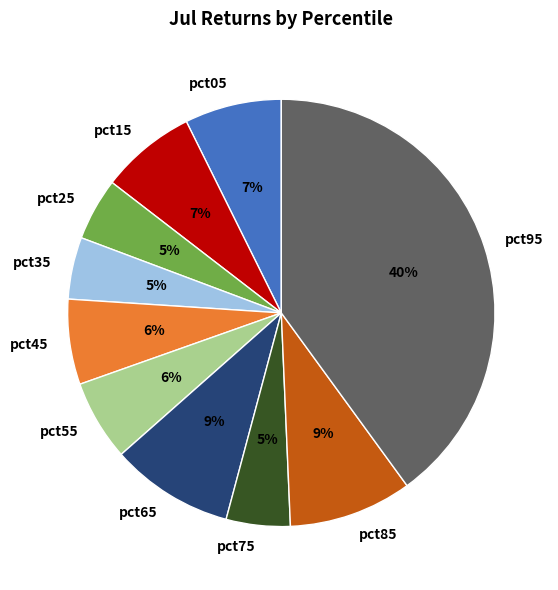

To the nearest percent, what portion does pct45 represent?

6%